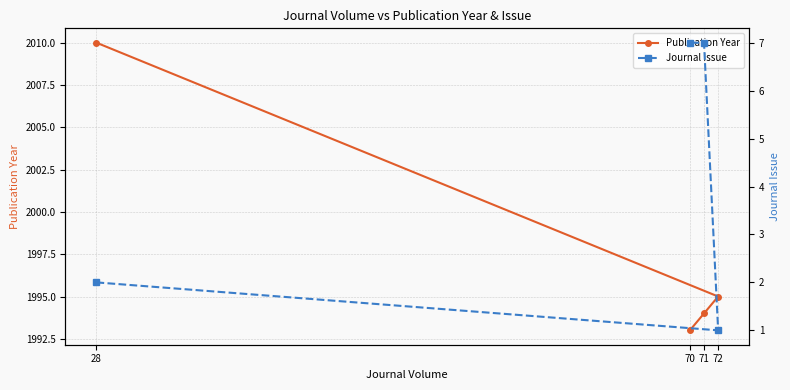

Is the value of Journal Issue at 28 greater than the value of Publication Year at 72?

No